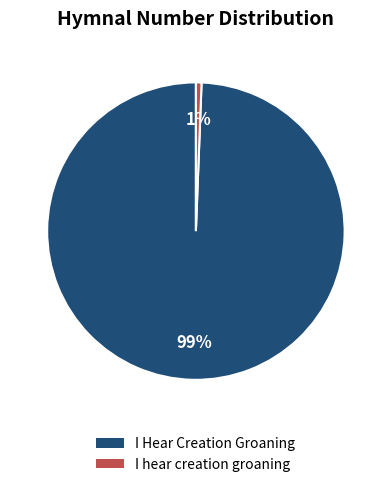

Which has a higher value, I Hear Creation Groaning or I hear creation groaning?

I Hear Creation Groaning